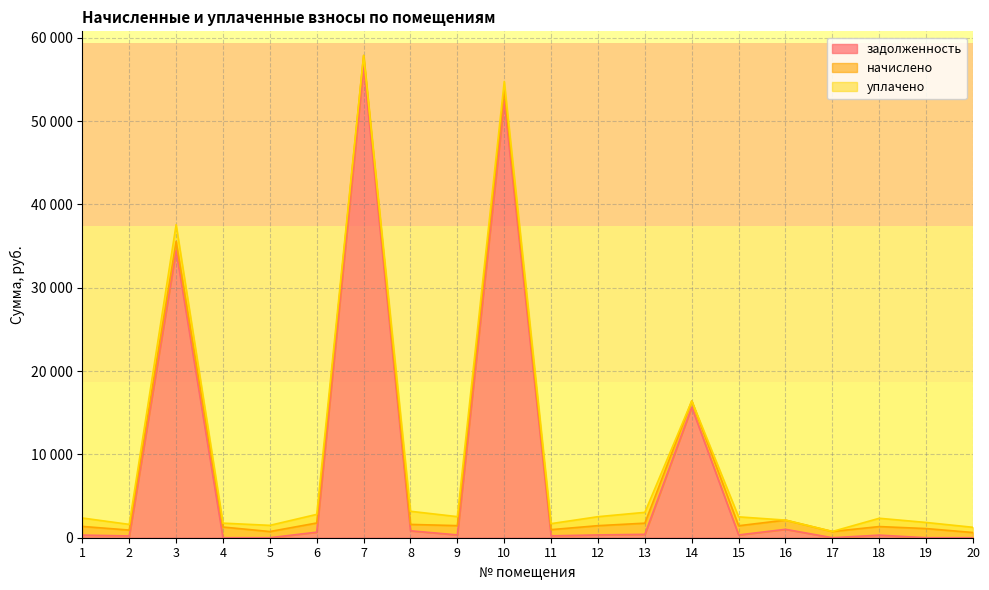

What are all the series names shown in the legend?

задолженность, начислено, уплачено